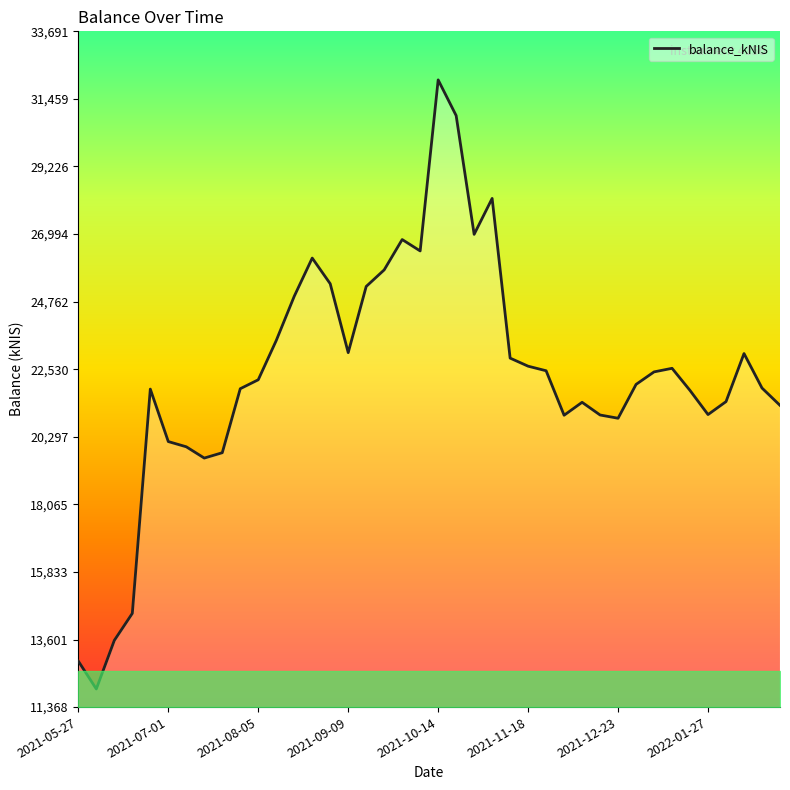

How many lines are shown in the chart?

1